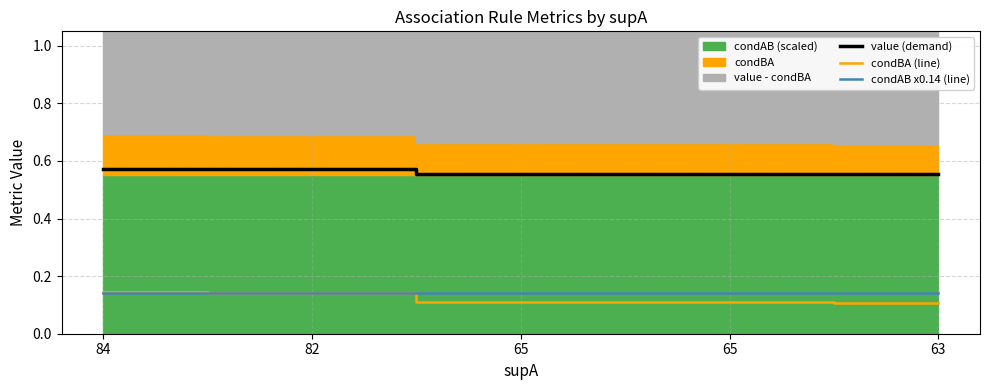

What is the average value of the condAB x0.14 (line) series?

0.1